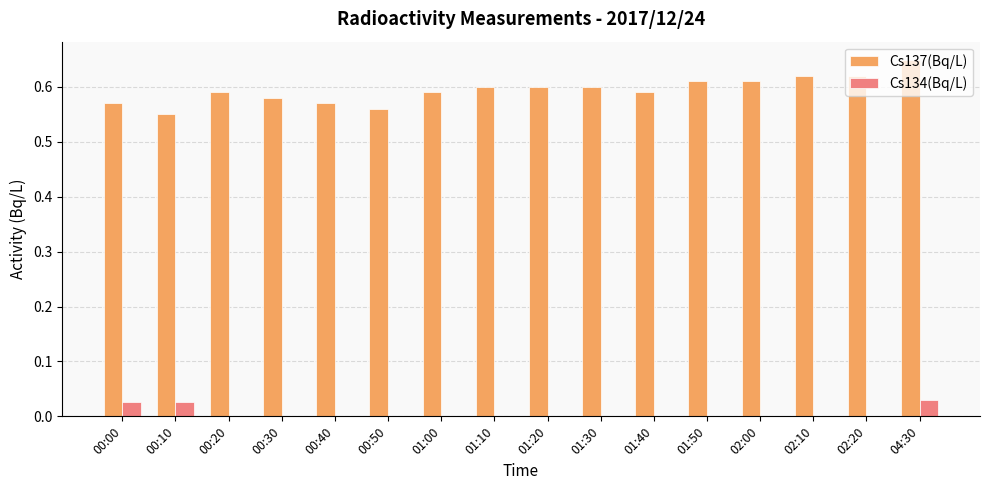

Which label corresponds to the largest value in the chart?

04:30